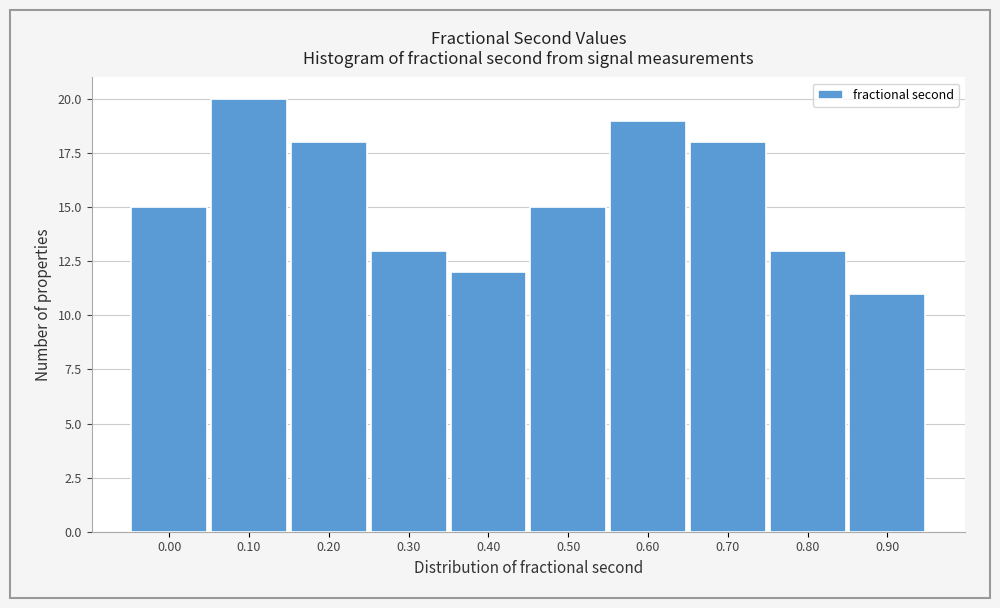

Reading left to right, extract all data points from this chart.

15	20	18	13	12	15	19	18	13	11